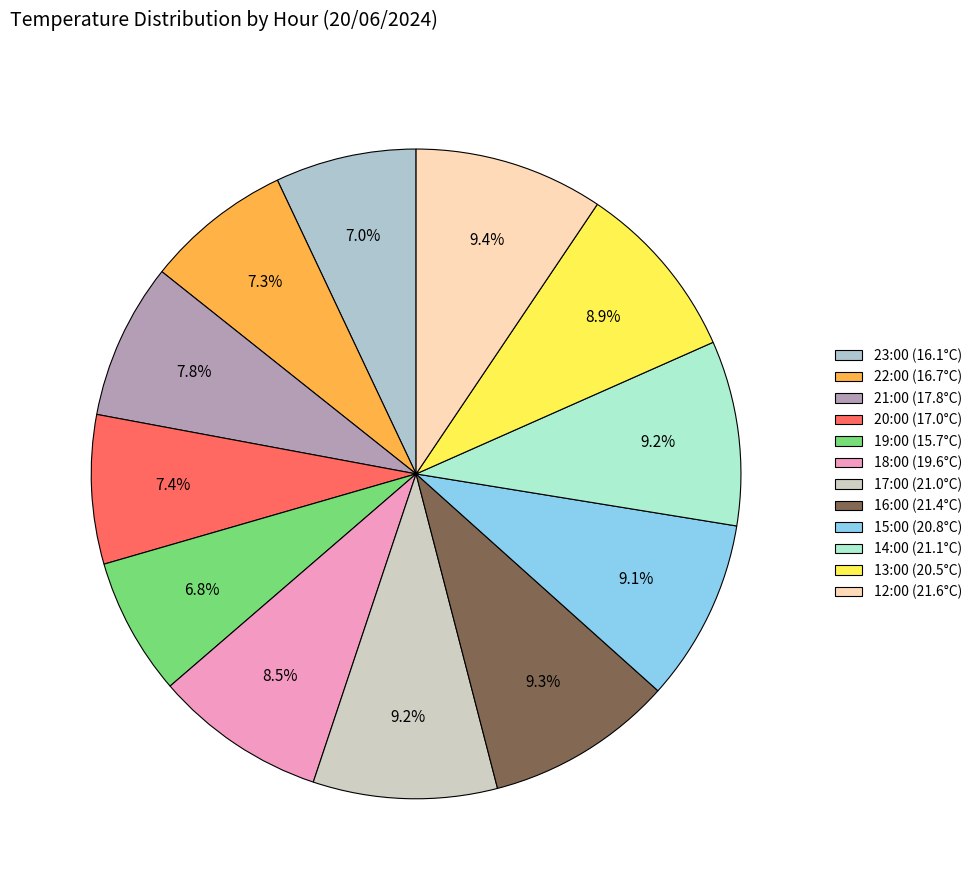

True or false: 12:00 accounts for 4% of the total.

False